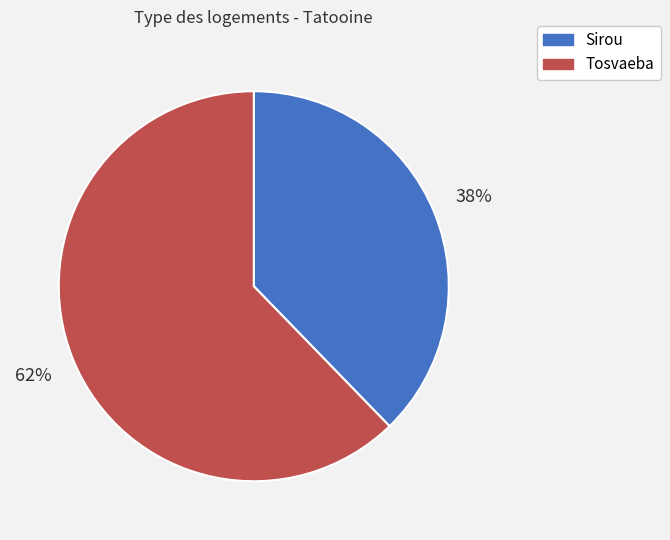

Which has a higher value, Tosvaeba or Sirou?

Tosvaeba